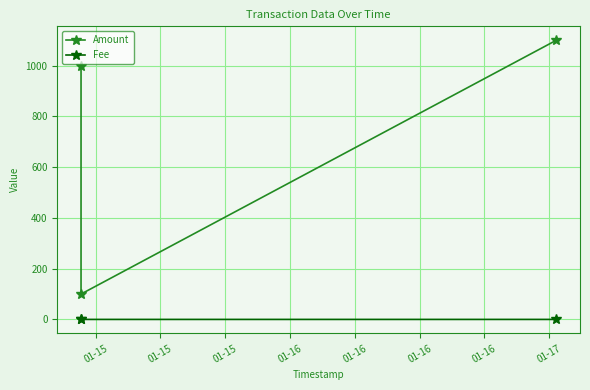

True or false: Amount has a value of 42.3 at 01-15.

False